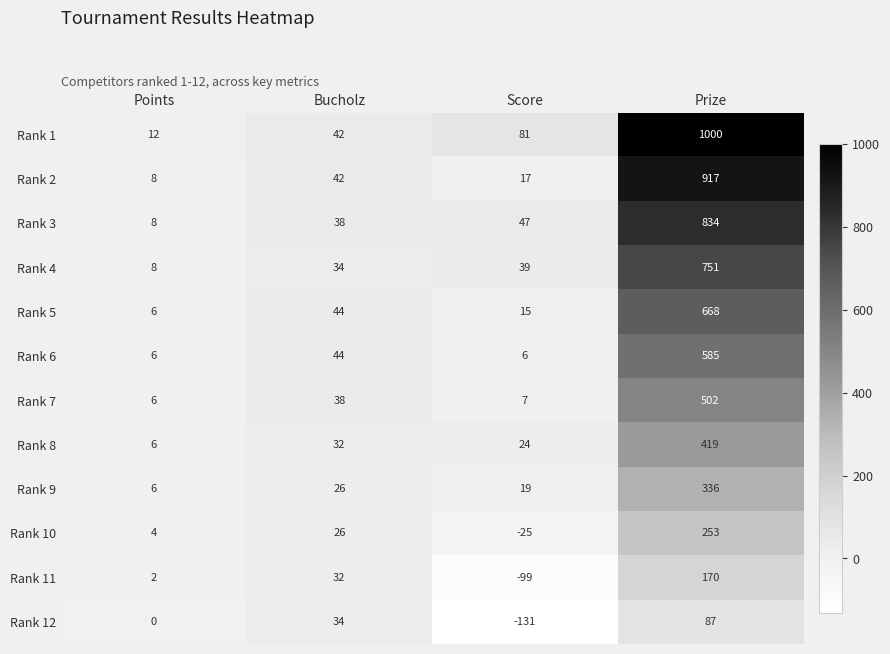

What is the spread (max minus min) of values at Bucholz?

18